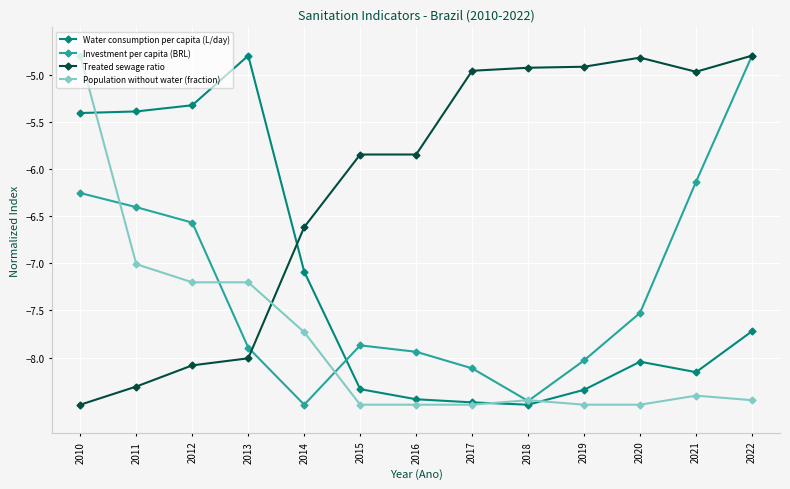

What is the spread (max minus min) of values at 2016?

2.7